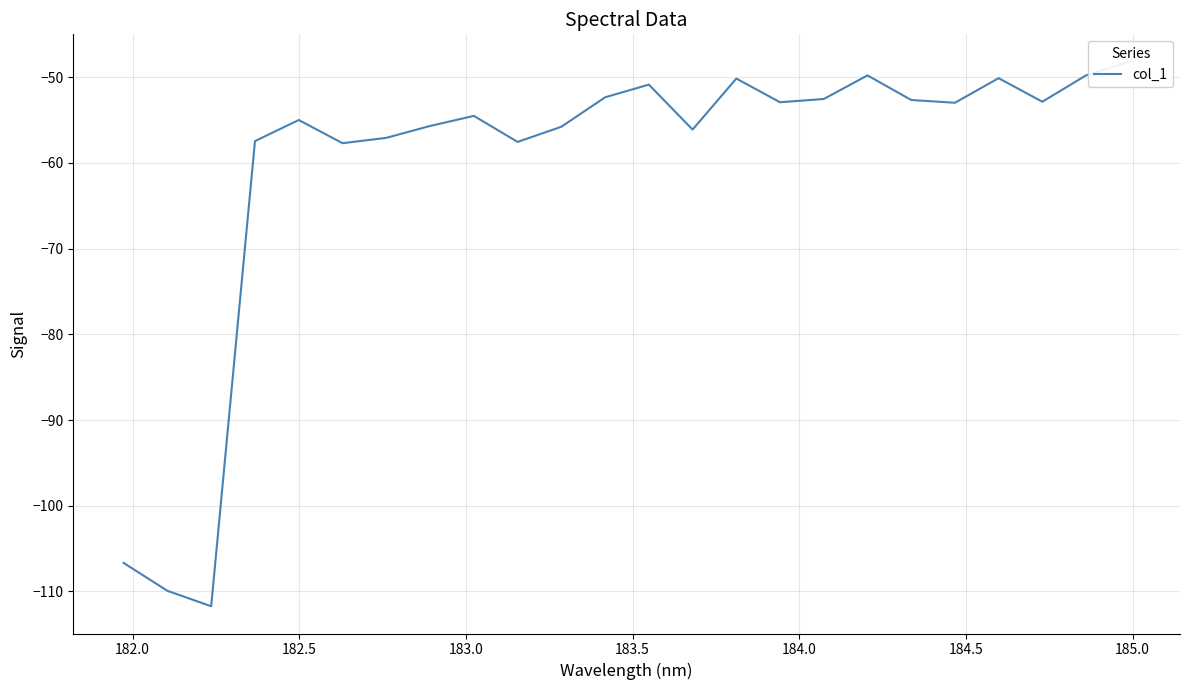

The value at 183.5 is -73.6. True or false?

False